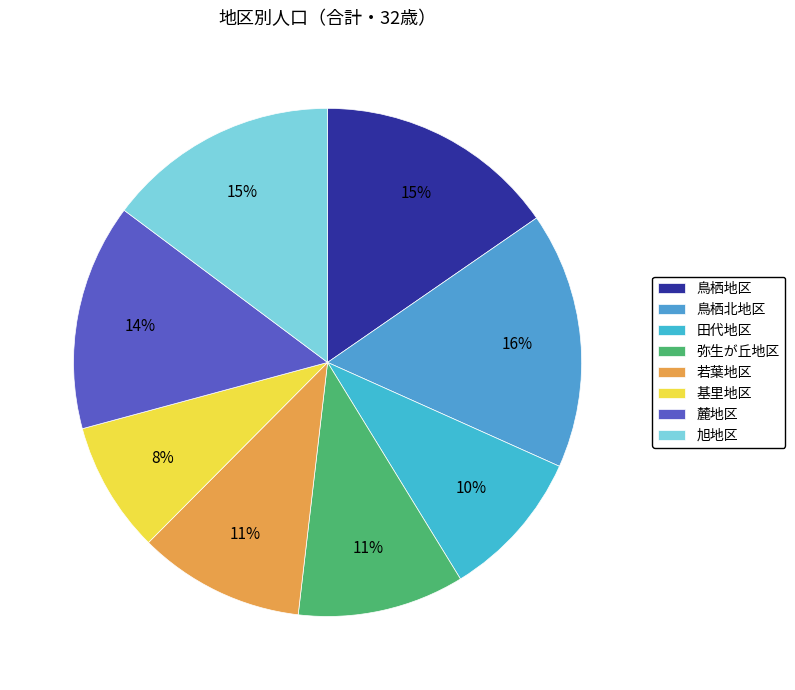

The 基里地区 slice represents 8% of the pie. True or false?

True